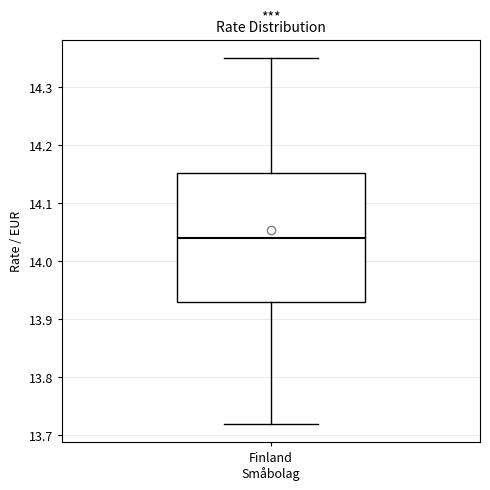

Where does the lower whisker of the box for Finland Småbolag end on the y-axis? The values are not printed on the chart, so give them approximately, as read against the axis.

13.72